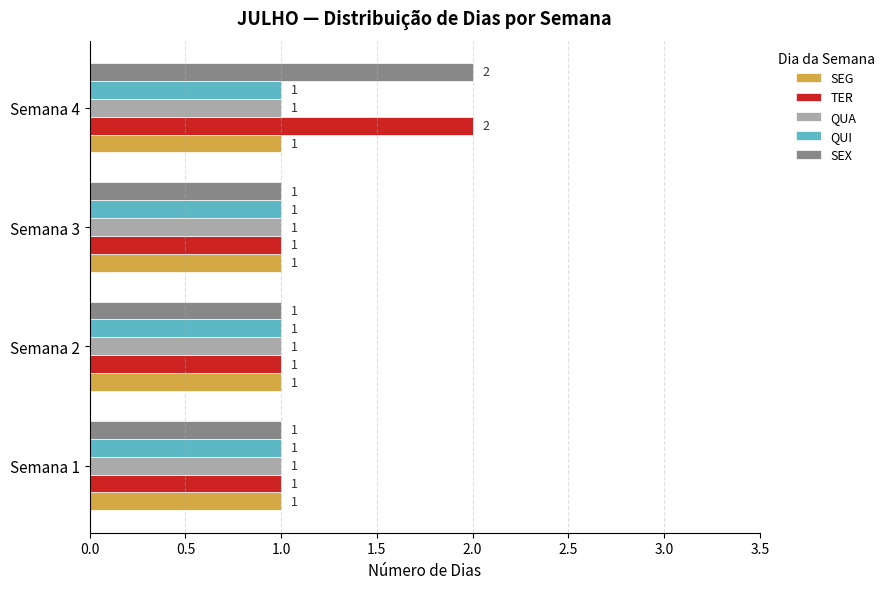

What is the sum of all SEG values?

4